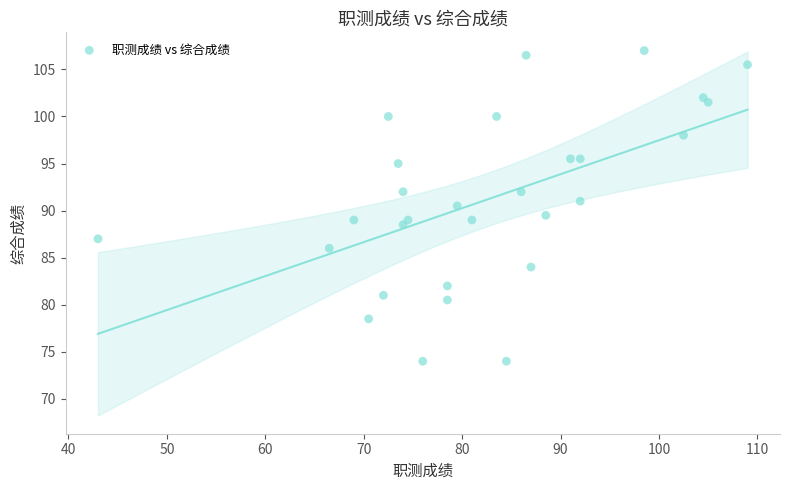

What is the range of X values (max minus min)?

66.0